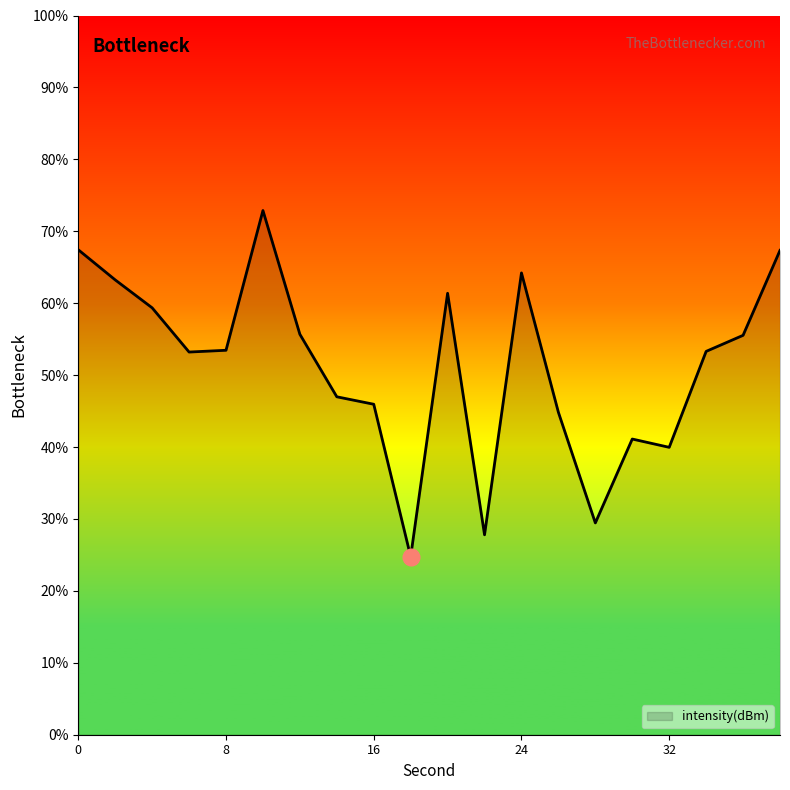

What is the difference between the second highest and minimum values?

42.7